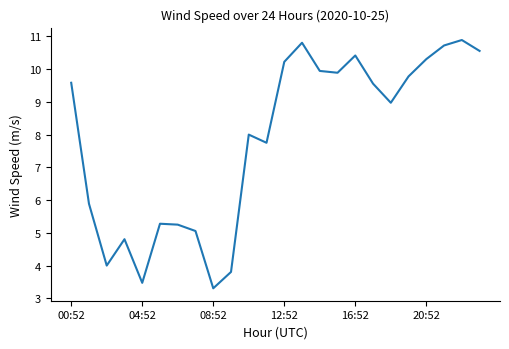

What is the difference between the maximum and minimum values?

7.6